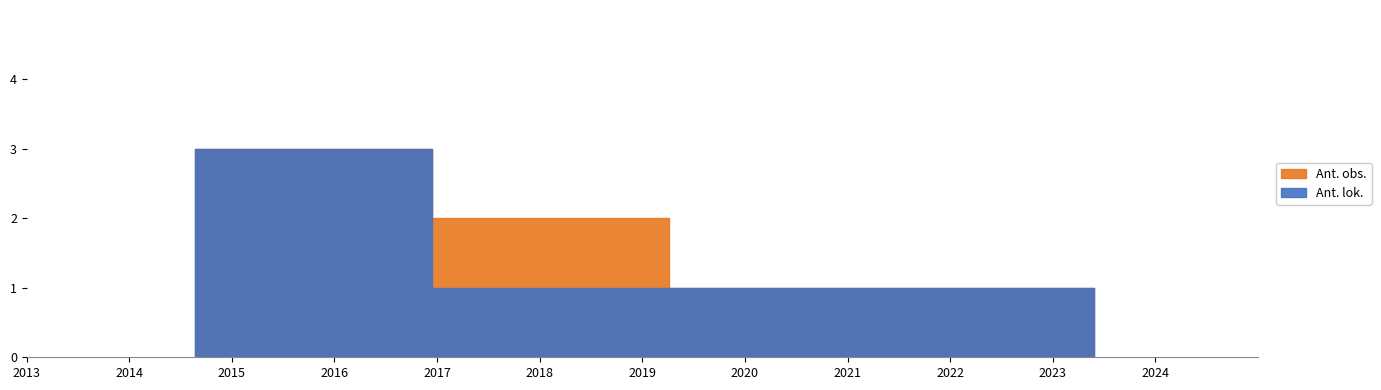

Reading left to right, extract all data points from this chart.

Ant. obs.: 3	2	1	1
Ant. lok.: 3	1	1	1